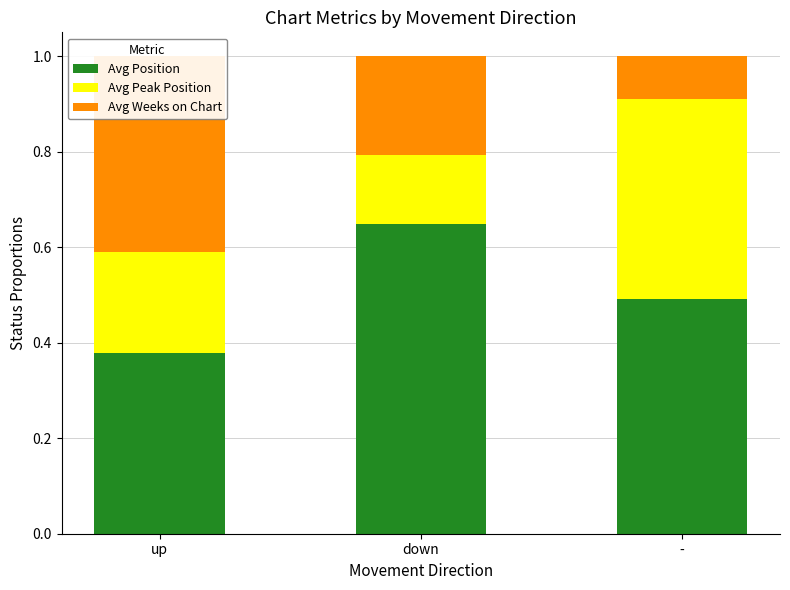

At which label does Avg Peak Position reach its peak?

-